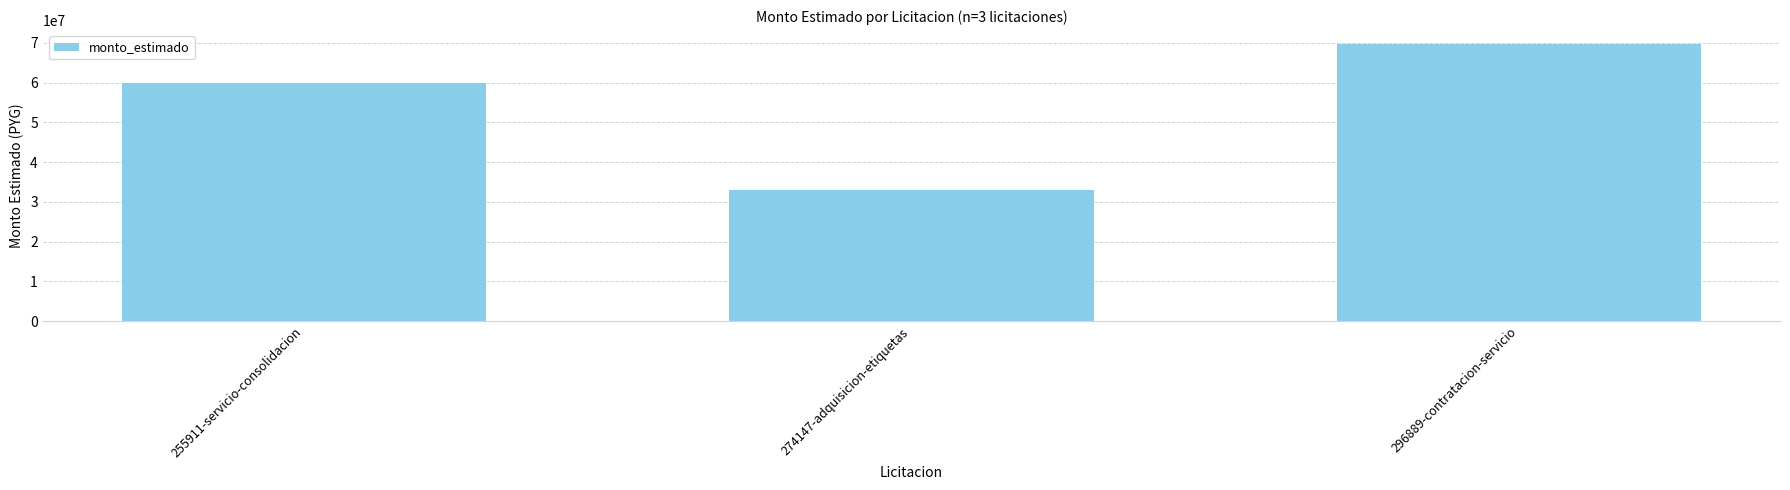

What is the ratio of the value at 274147-adquisicion-etiquetas to the value at 255911-servicio-consolidacion?

0.6